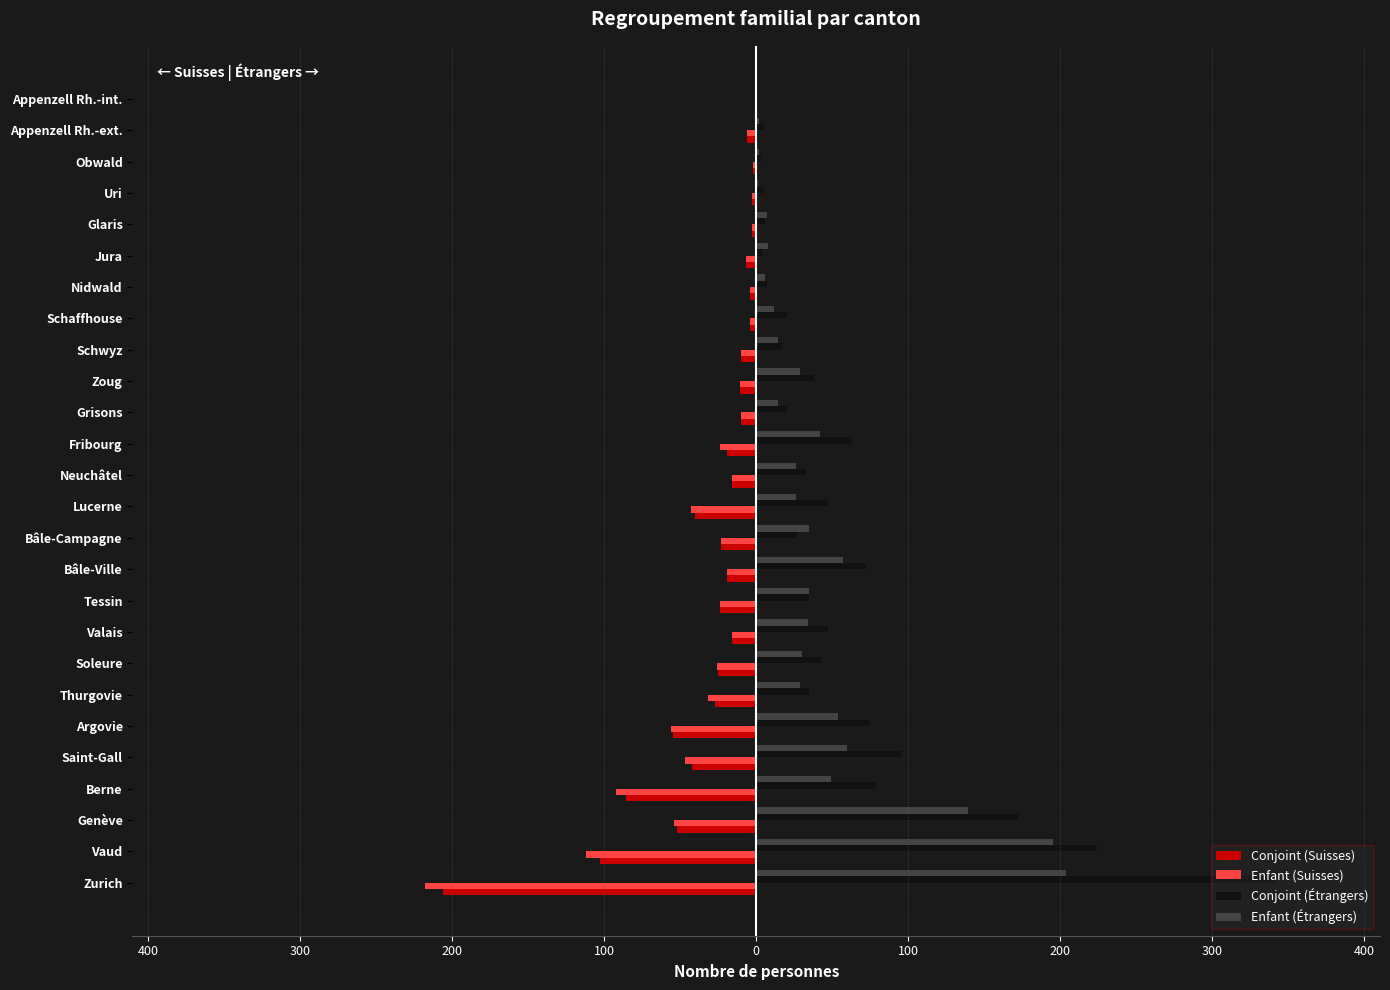

What is the sum of all Enfant (Suisses) values?

-863